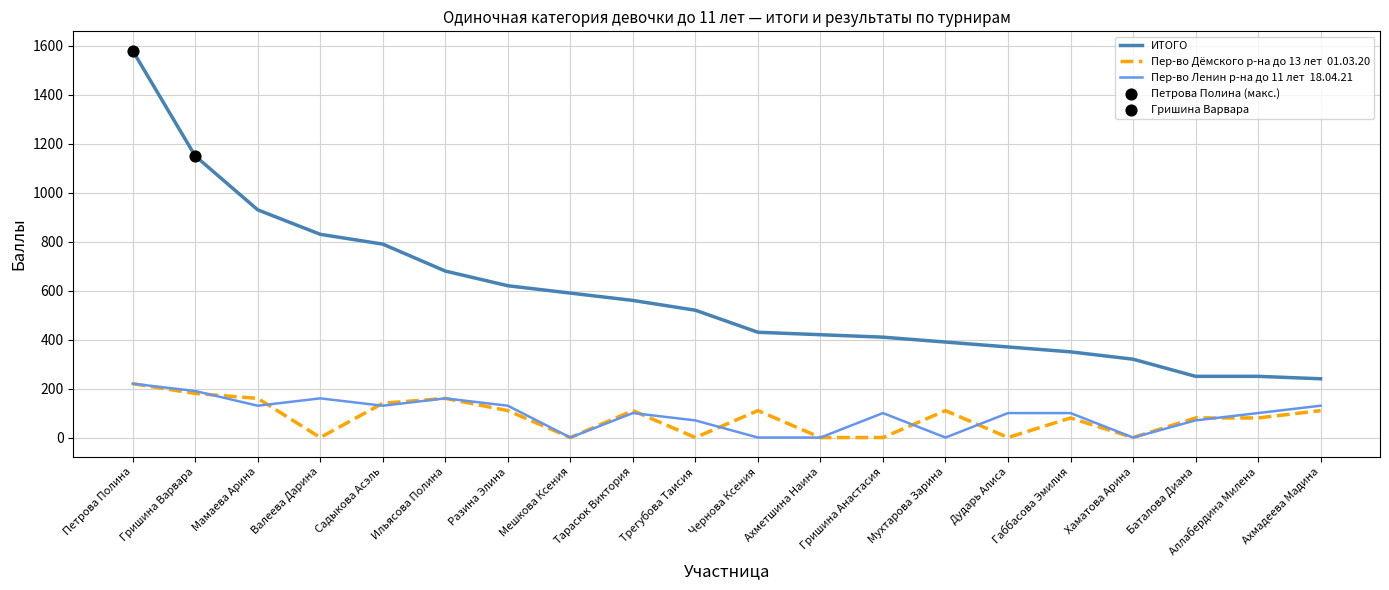

At which category does the chart reach its peak across all series?

Петрова Полина